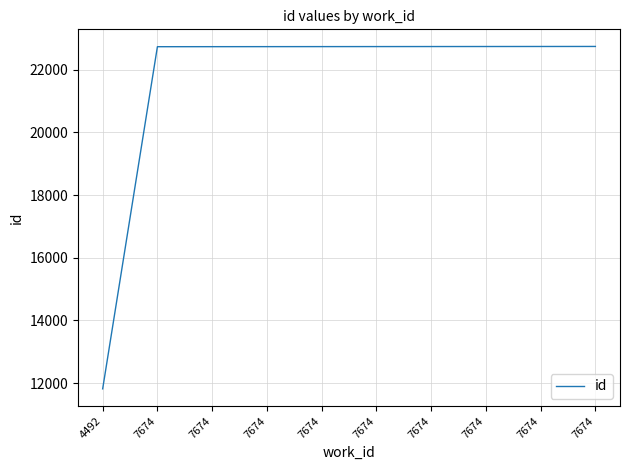

What is the value of the 10th point from the left?

22731